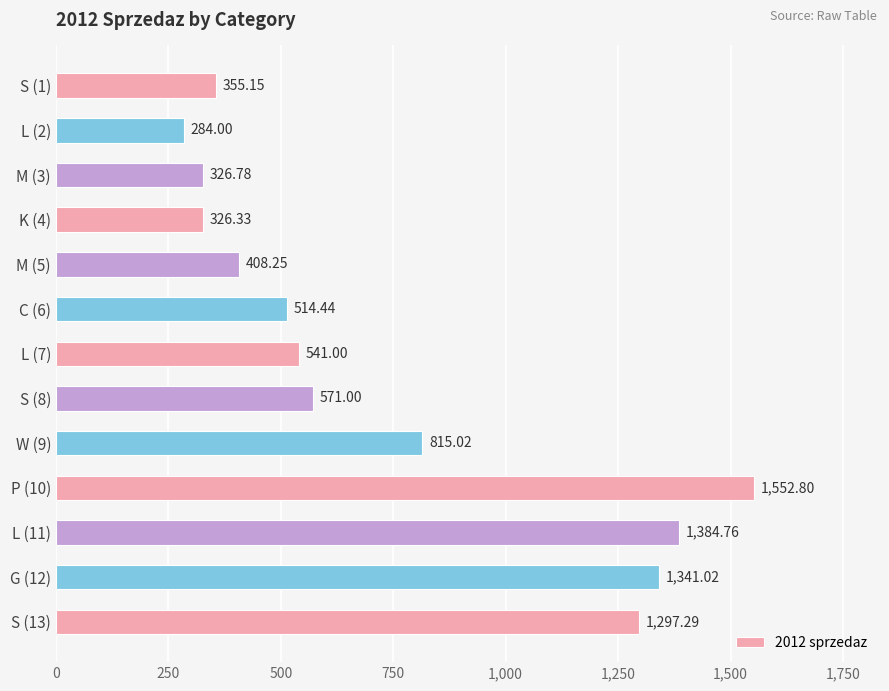

At which category does the chart reach its minimum across all series?

L (2)